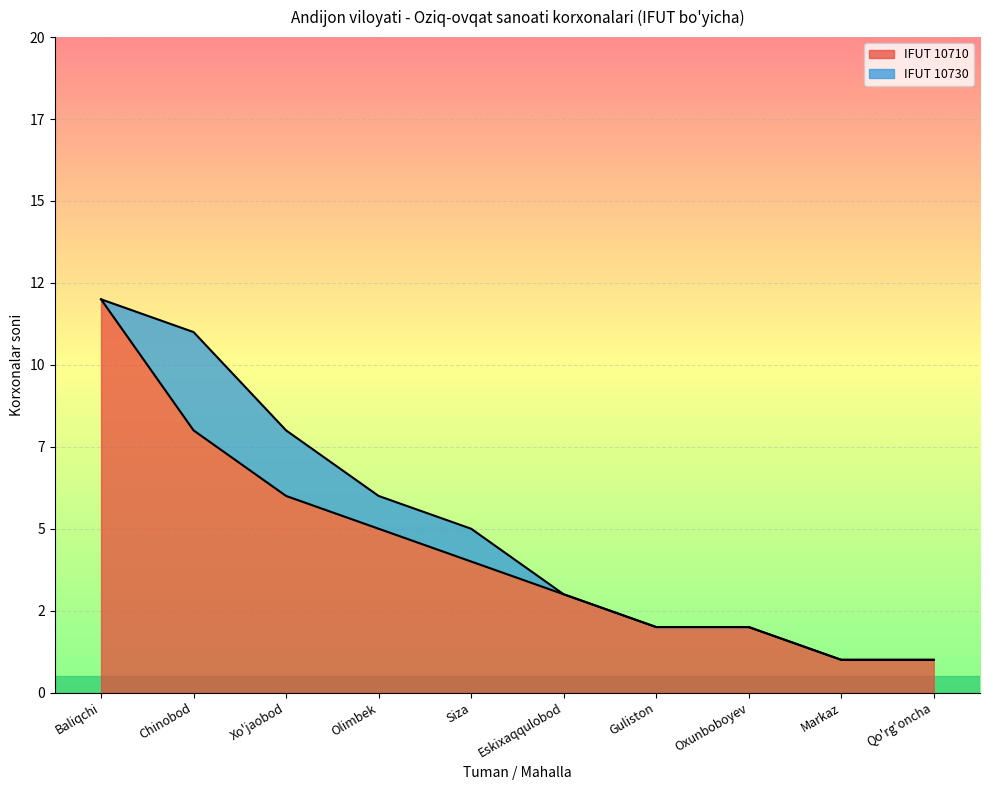

What is the change in value from Olimbek to Qo'rg'oncha?

-4